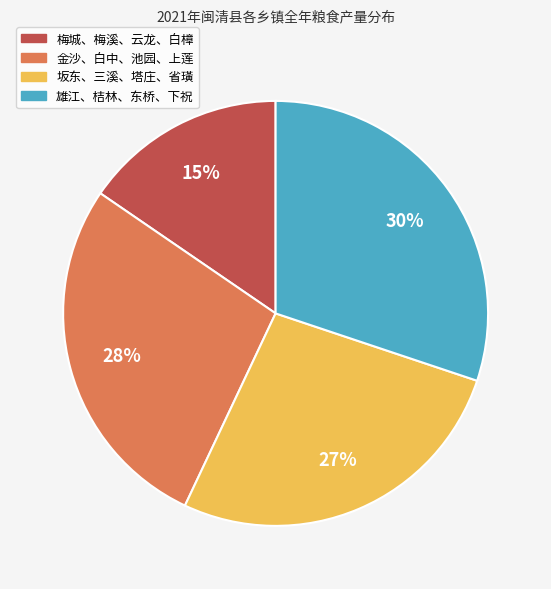

Is there any slice that represents more than half of the pie?

No